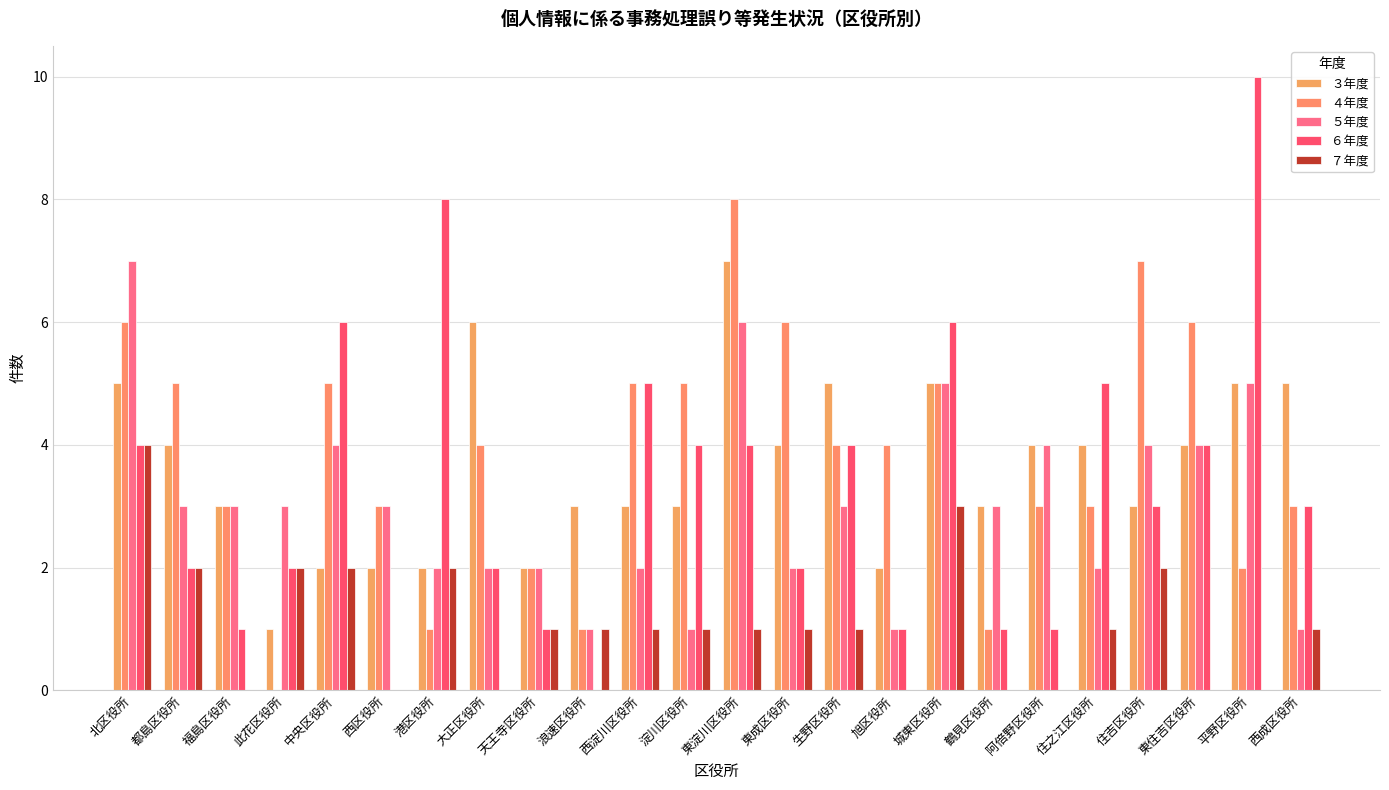

Reading right to left, extract all data points from this chart.

３年度: 5	5	4	3	4	4	3	5	2	5	4	7	3	3	3	2	6	2	2	2	1	3	4	5
４年度: 3	2	6	7	3	3	1	5	4	4	6	8	5	5	1	2	4	1	3	5	0	3	5	6
５年度: 1	5	4	4	2	4	3	5	1	3	2	6	1	2	1	2	2	2	3	4	3	3	3	7
６年度: 3	10	4	3	5	1	1	6	1	4	2	4	4	5	0	1	2	8	0	6	2	1	2	4
７年度: 1	0	0	2	1	0	0	3	0	1	1	1	1	1	1	1	0	2	0	2	2	0	2	4